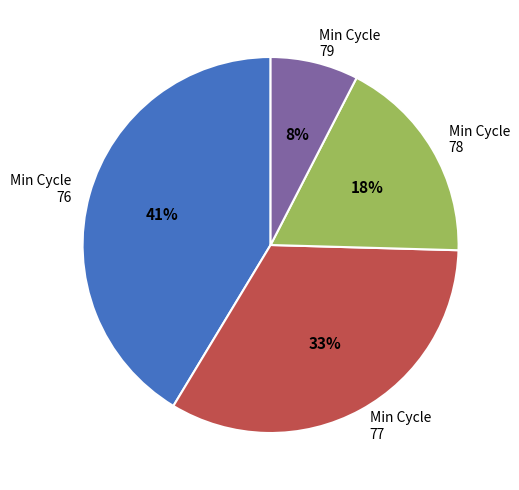

Does any single category account for the majority?

No